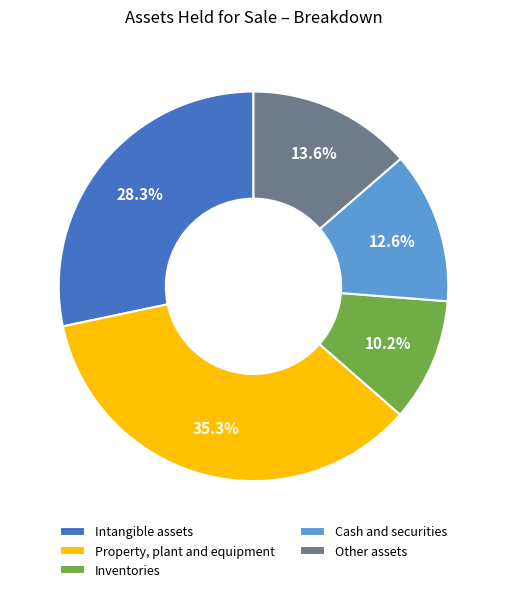

To the nearest percent, what is the difference between the Cash and securities and Inventories slice percentages?

2%